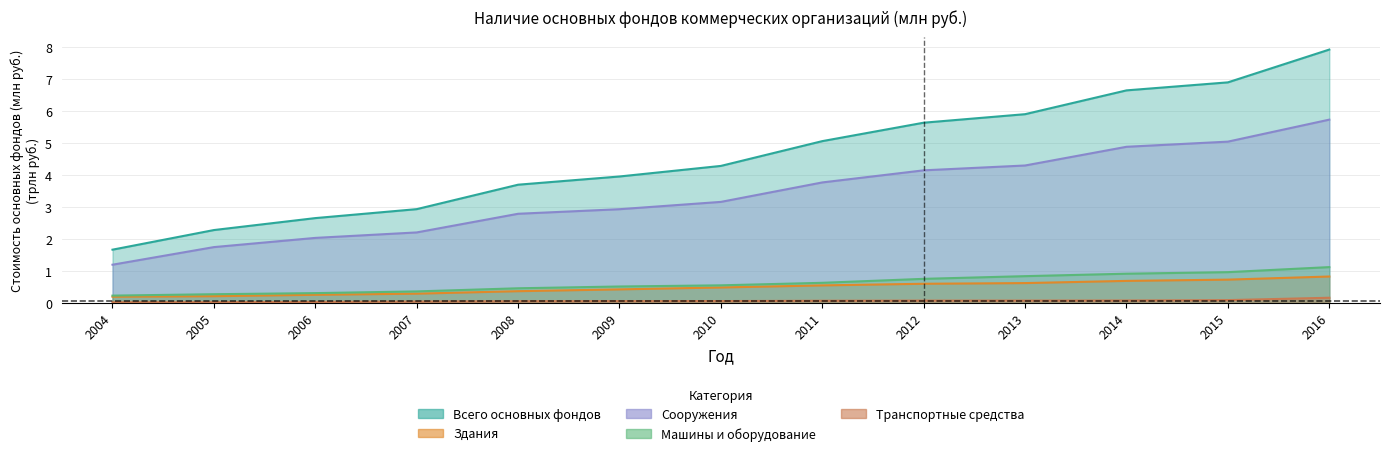

What is the difference between the maximum and second lowest values in the Здания series?

0.6